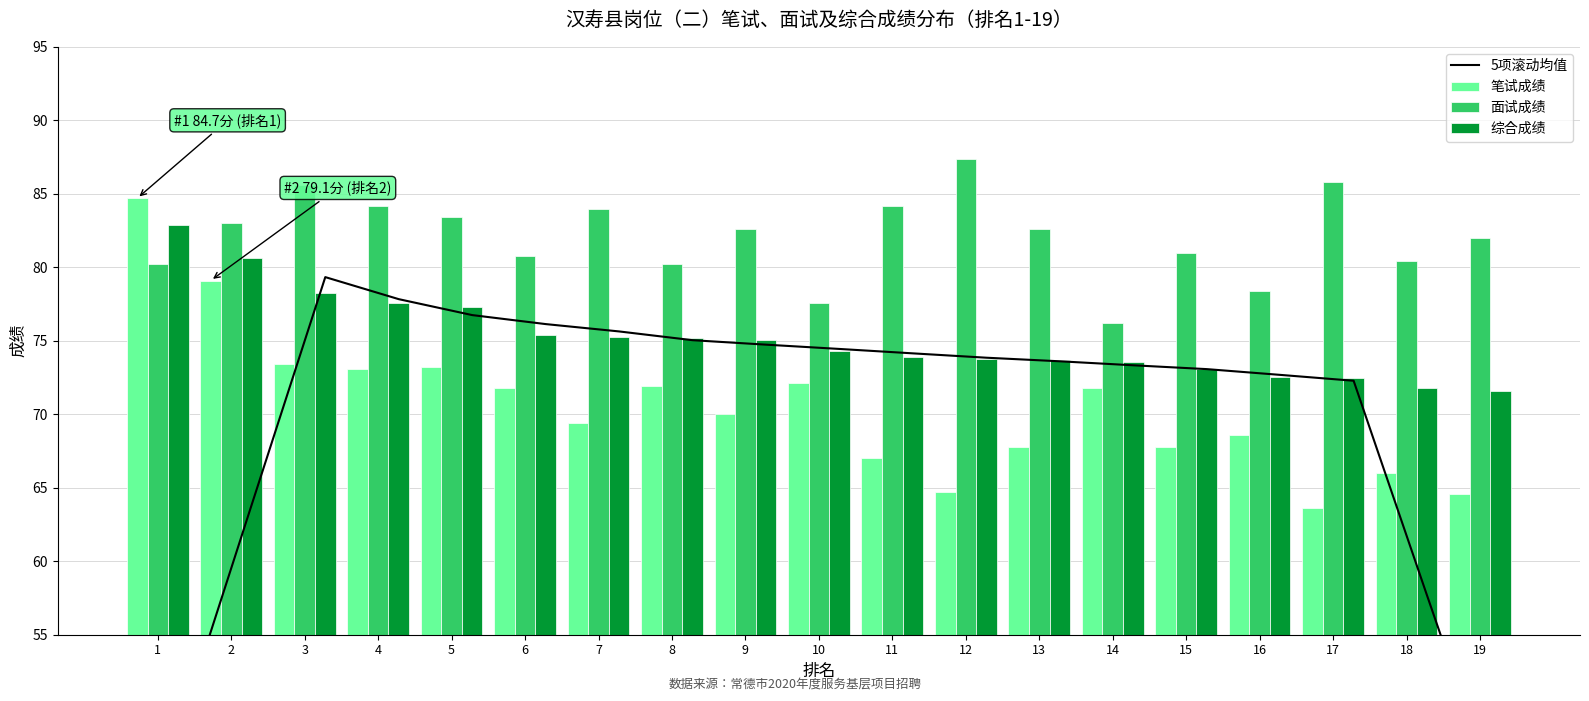

At which category does the chart reach its minimum across all series?

19